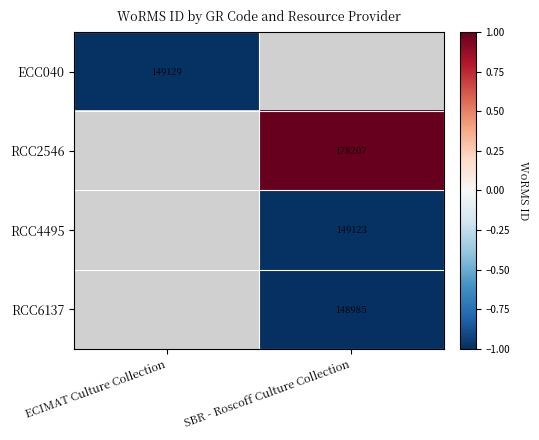

True or false: RCC4495 has a value of 229980 at SBR - Roscoff Culture Collection.

False